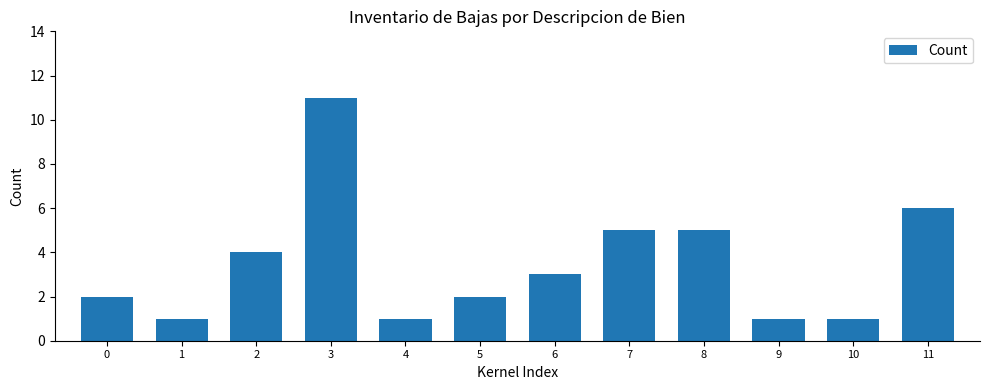

What is the value of the 8th bar from the left?

5